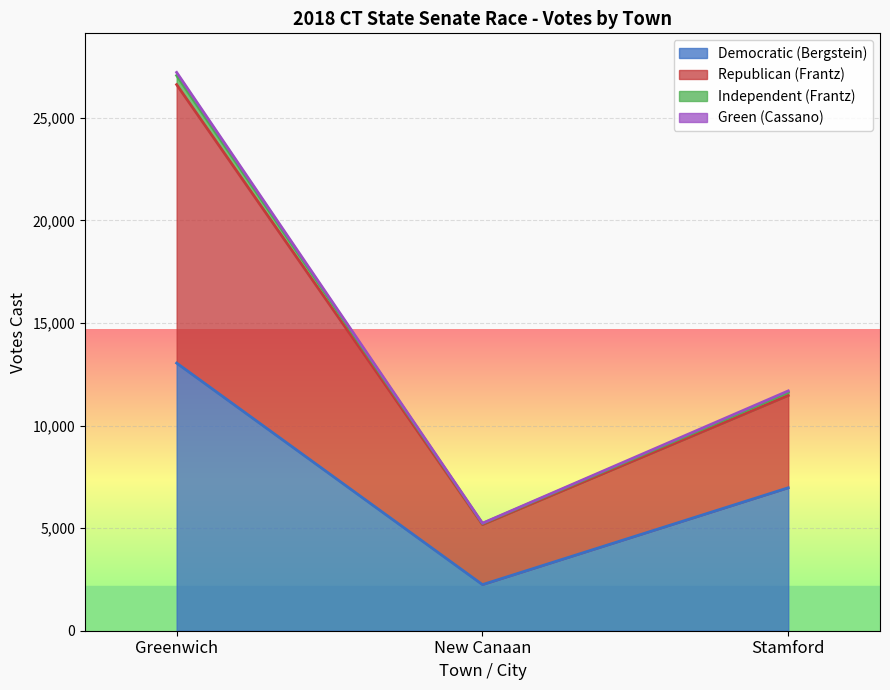

What position from the left is Greenwich?

1